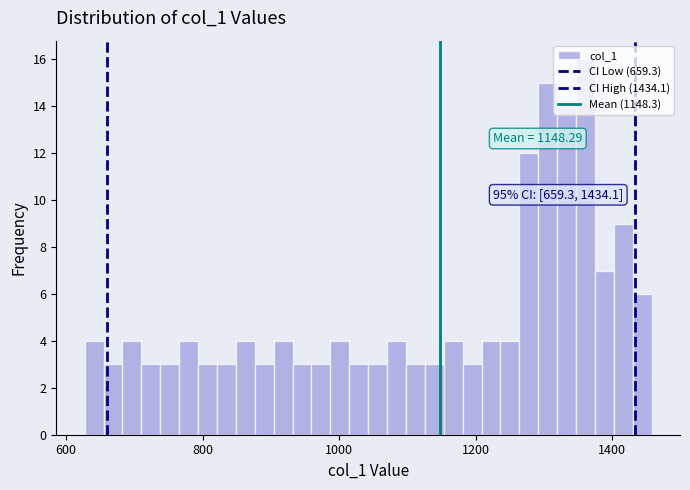

Around what value on the x-axis is the tallest bar? Give the approximate position of its centre, as read against the axis.

1360